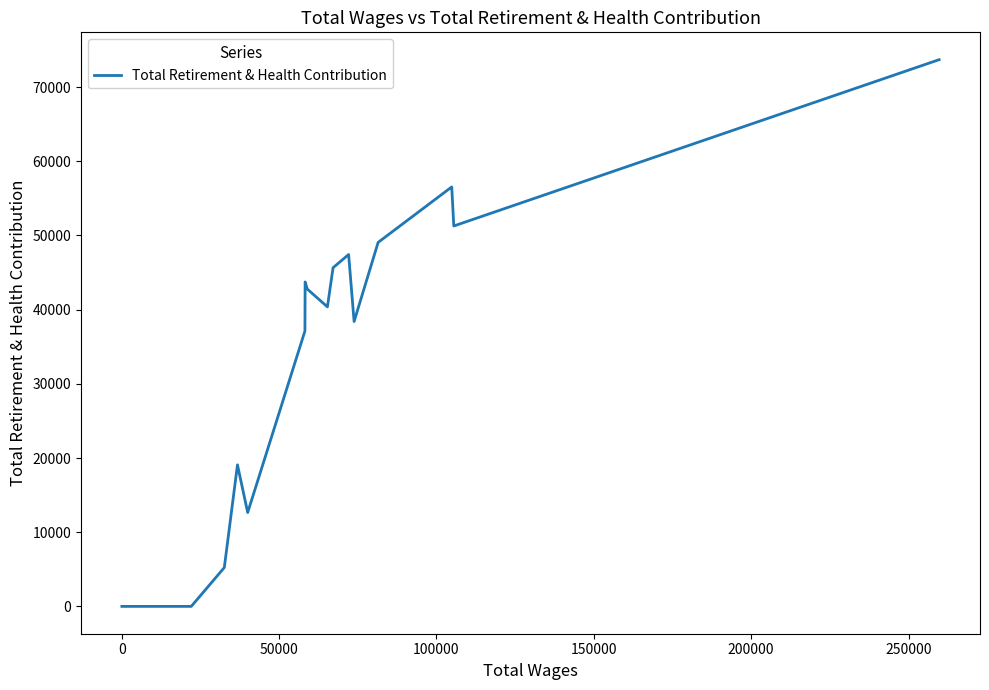

Count the number of categories in the chart.

19